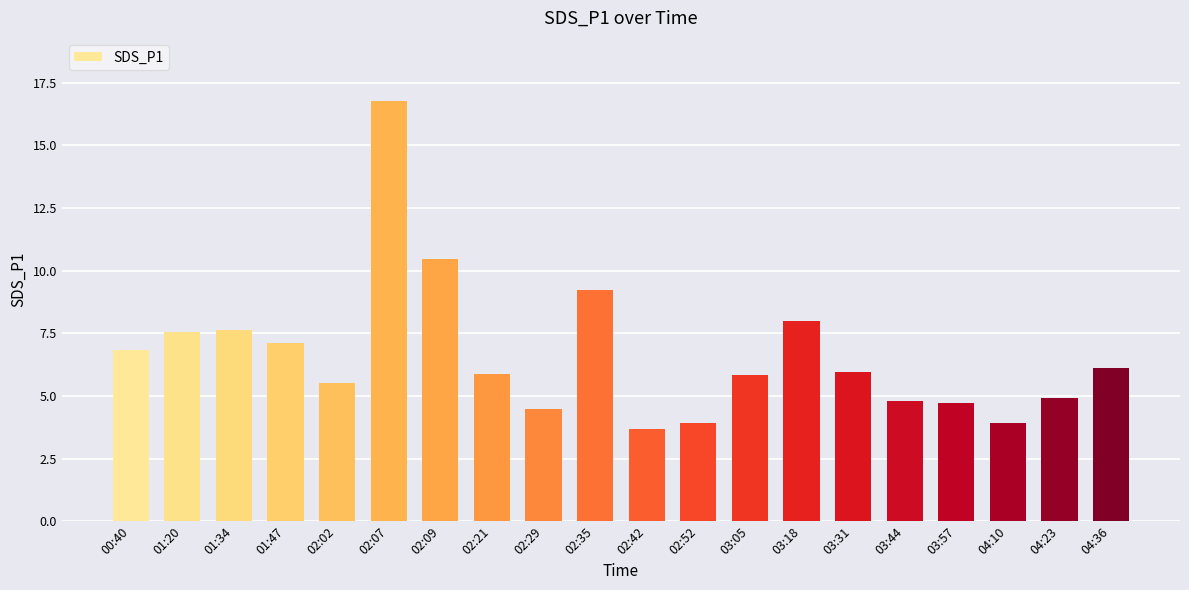

How many distinct data groups are displayed?

1